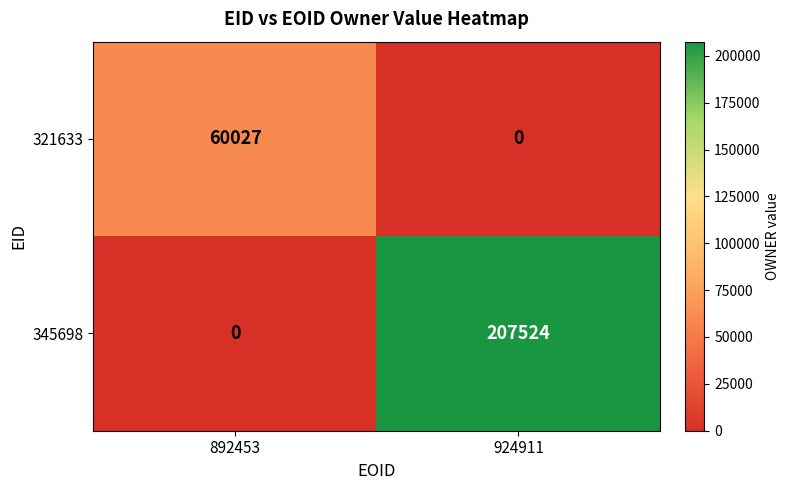

Reading left to right, list all the values displayed in this chart.

321633: 892453=60027	924911=0
345698: 892453=0	924911=207524